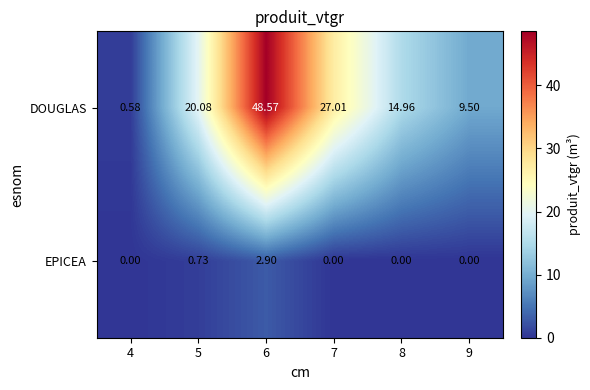

Is the value of EPICEA at 6 greater than the value of DOUGLAS at 8?

No